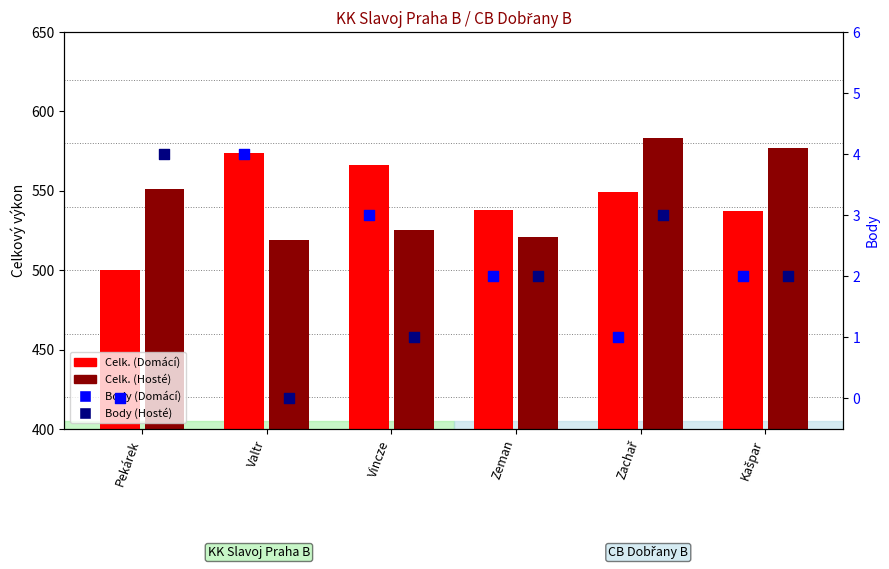

Which series reaches the minimum Y coordinate?

Body (Domácí)